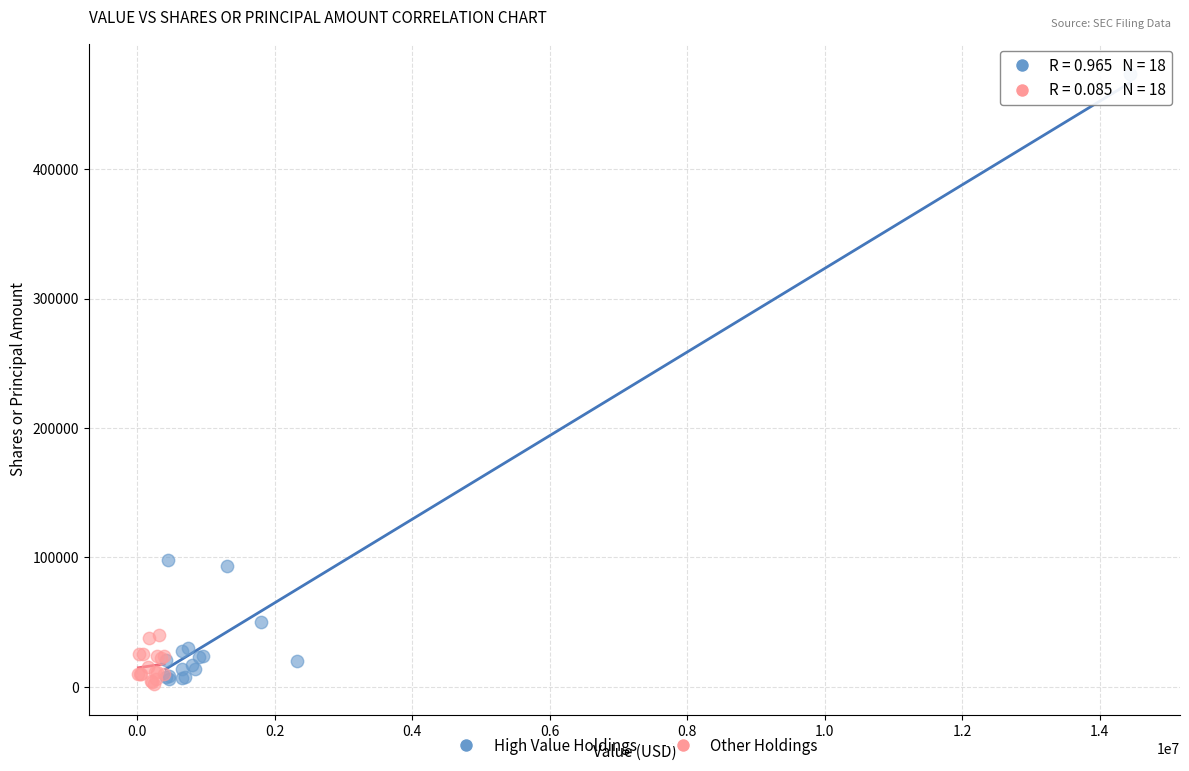

Which series contains the highest Y value?

High Value Holdings